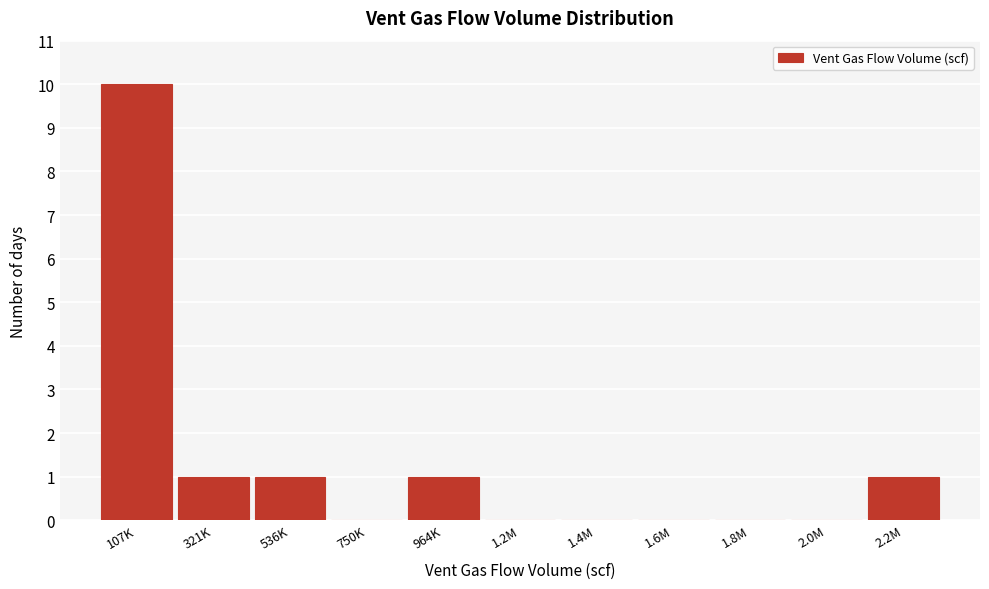

Reading left to right, list all the values displayed in this chart.

107K=10	321K=1	536K=1	750K=0	964K=1	1.2M=0	1.4M=0	1.6M=0	1.8M=0	2.0M=0	2.2M=1